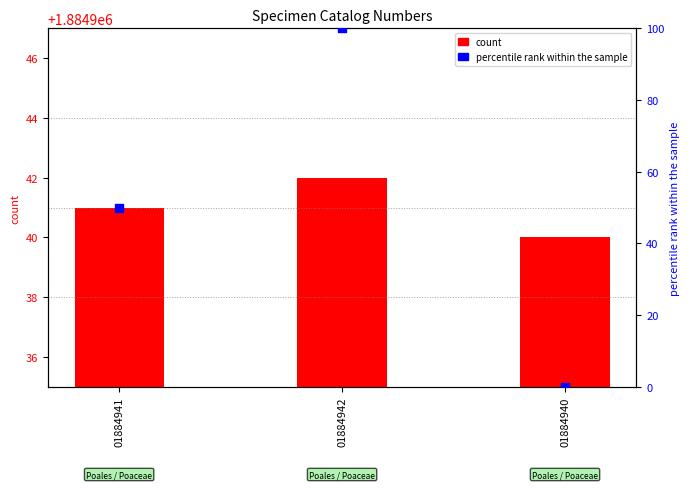

Which series has the widest spread of Y values?

percentile rank within the sample